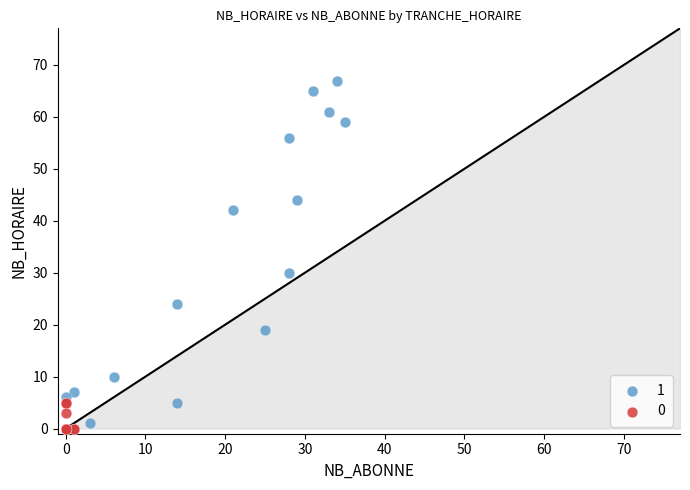

What are all the series names shown in the legend?

1, 0